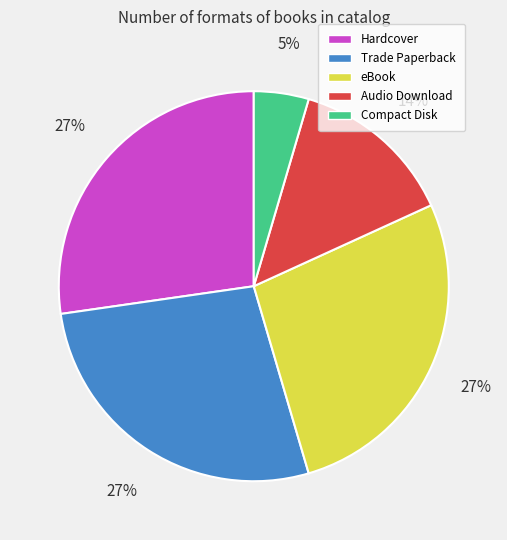

What is the smallest slice in the pie chart?

Compact Disk